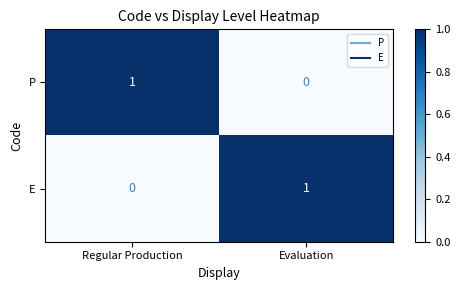

The P series shows 1 at Regular Production. True or false?

True